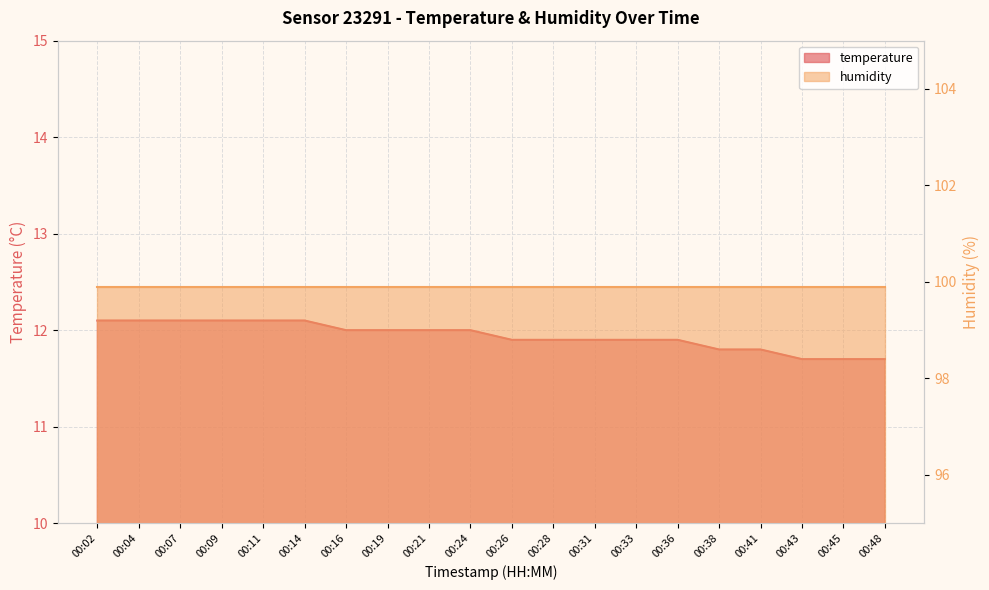

What is the smallest value displayed?

11.7